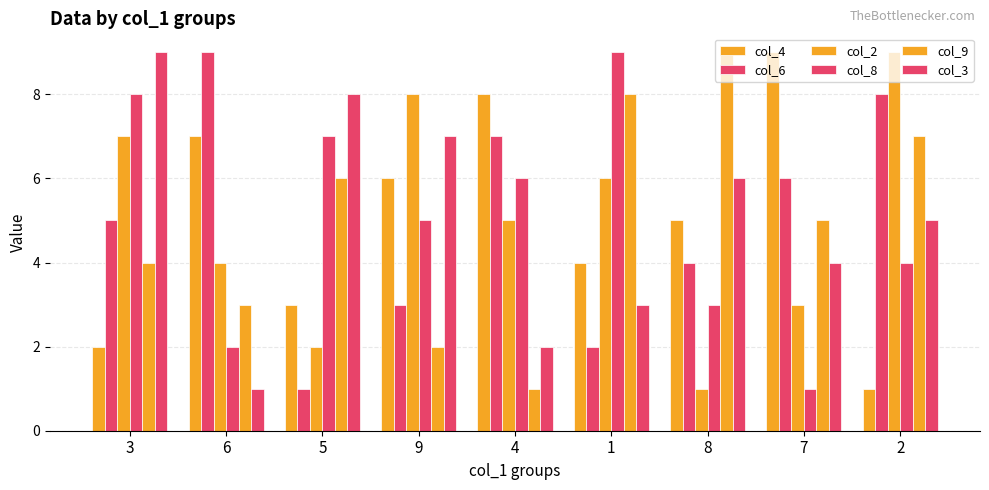

How many bars are there in total?

54